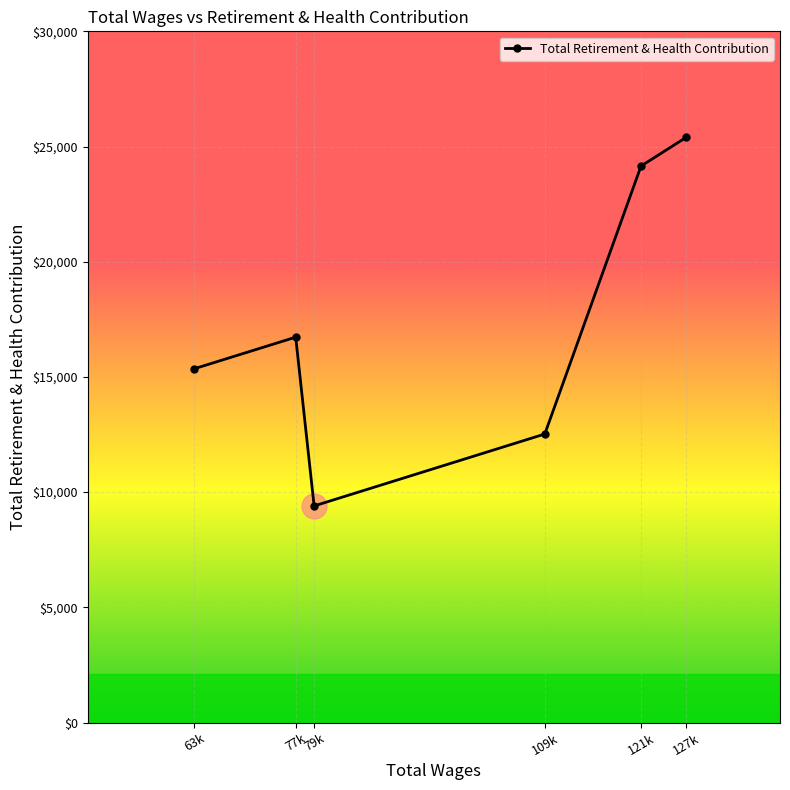

List the labels in order of value, smallest first.

79k, 109k, 63k, 77k, 121k, 127k